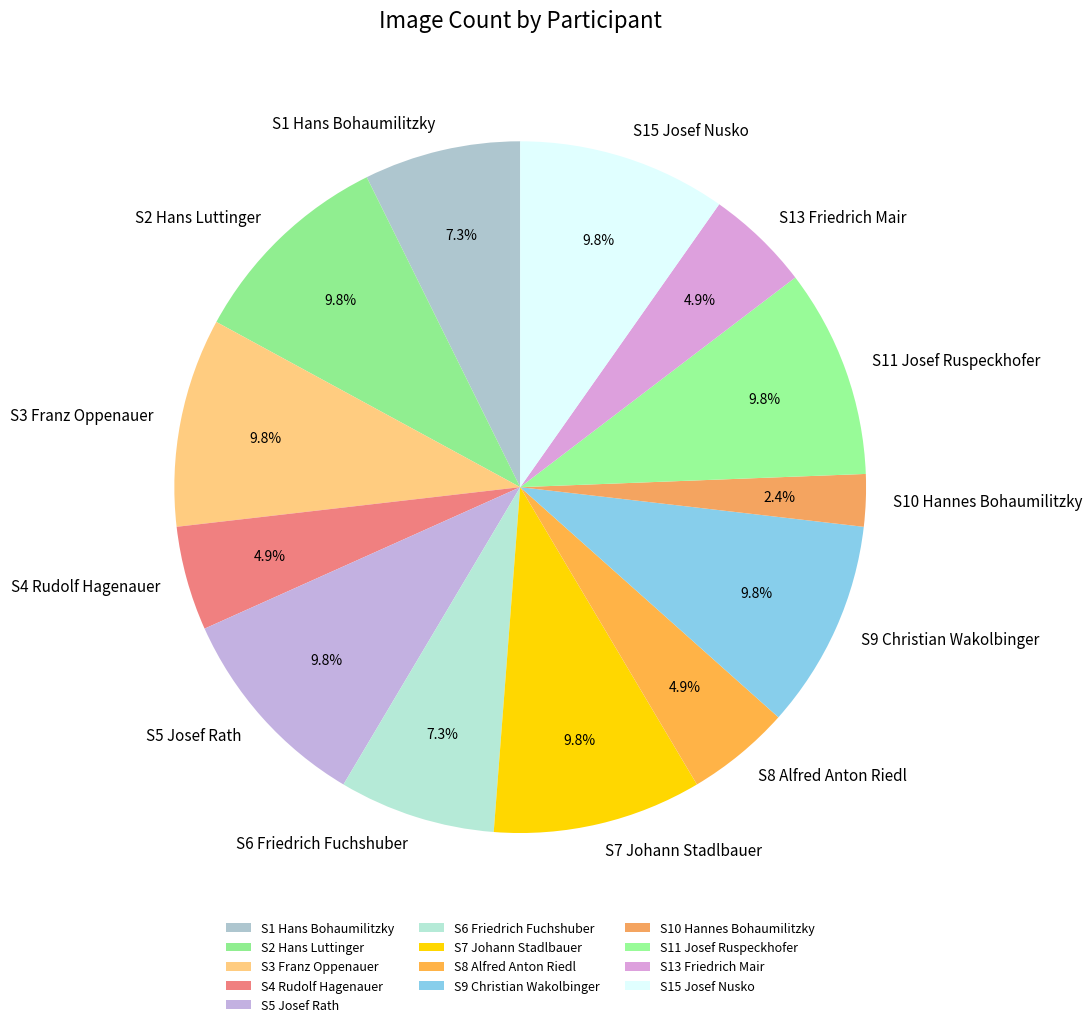

How many segments does this pie chart have?

13